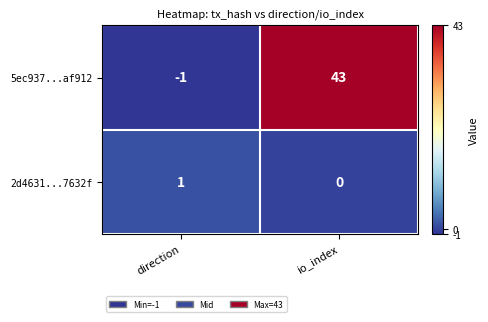

Reading right to left, extract all data points from this chart.

5ec937...af912: io_index=43	direction=-1
2d4631...7632f: io_index=0	direction=1